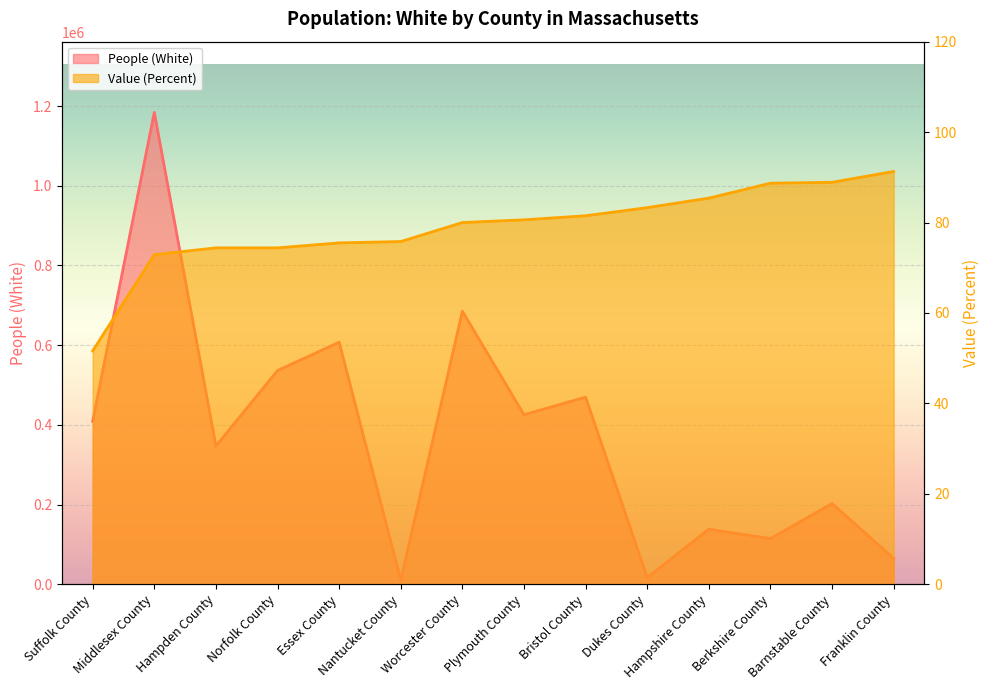

Reading left to right, list all the values displayed in this chart.

People (White): Suffolk County=409151.0	Middlesex County=1183913.0	Hampden County=346903.0	Norfolk County=536335.0	Essex County=607416.0	Nantucket County=10453.0	Worcester County=685319.0	Plymouth County=425485.0	Bristol County=469595.0	Dukes County=16892.0	Hampshire County=138255.0	Berkshire County=114526.0	Barnstable County=202569.0	Franklin County=64892.0
Value (Percent): Suffolk County=51.6	Middlesex County=72.9	Hampden County=74.4	Norfolk County=74.4	Essex County=75.5	Nantucket County=75.8	Worcester County=80.0	Plymouth County=80.6	Bristol County=81.5	Dukes County=83.3	Hampshire County=85.4	Berkshire County=88.7	Barnstable County=88.9	Franklin County=91.3